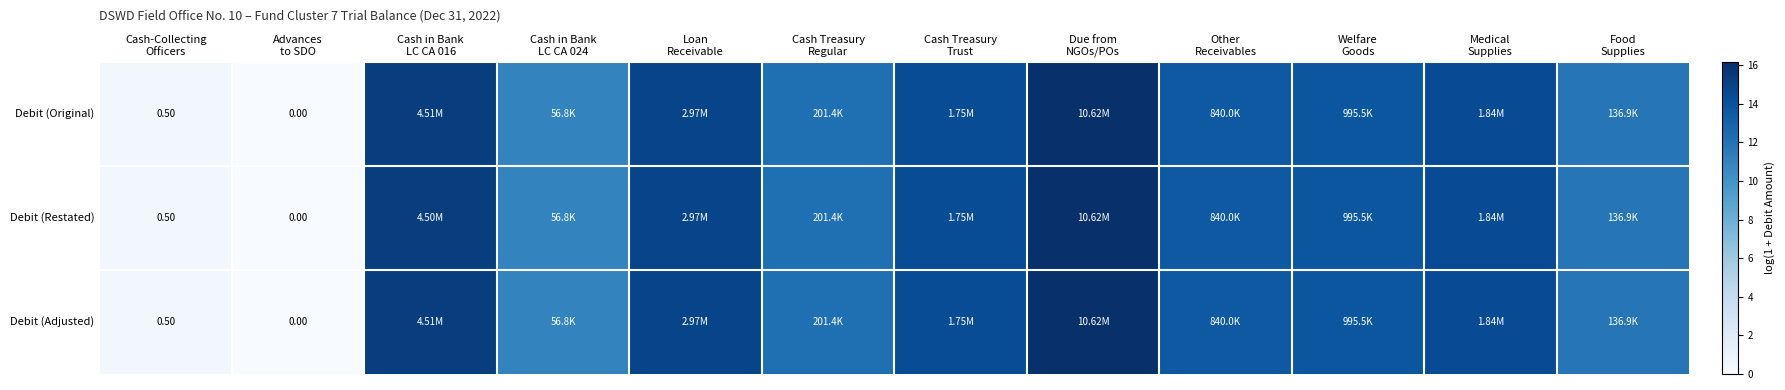

True or false: Debit (Original) has a value of 25.8 at Due from NGOs/POs.

False